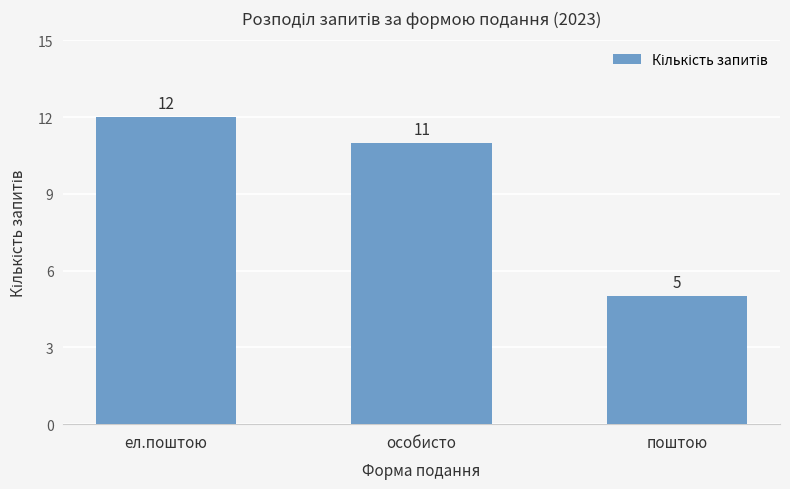

Reading left to right, transcribe all the data shown in this chart.

12	11	5